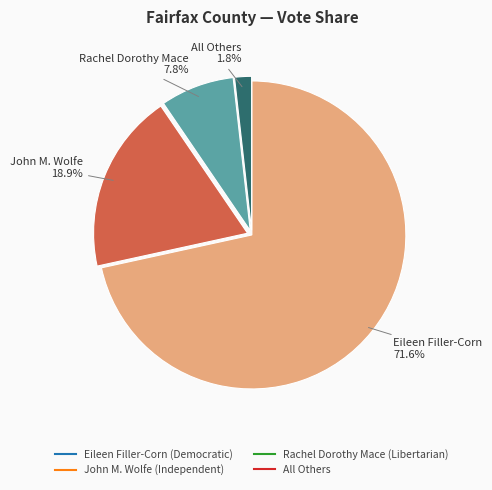

How many segments does this pie chart have?

4